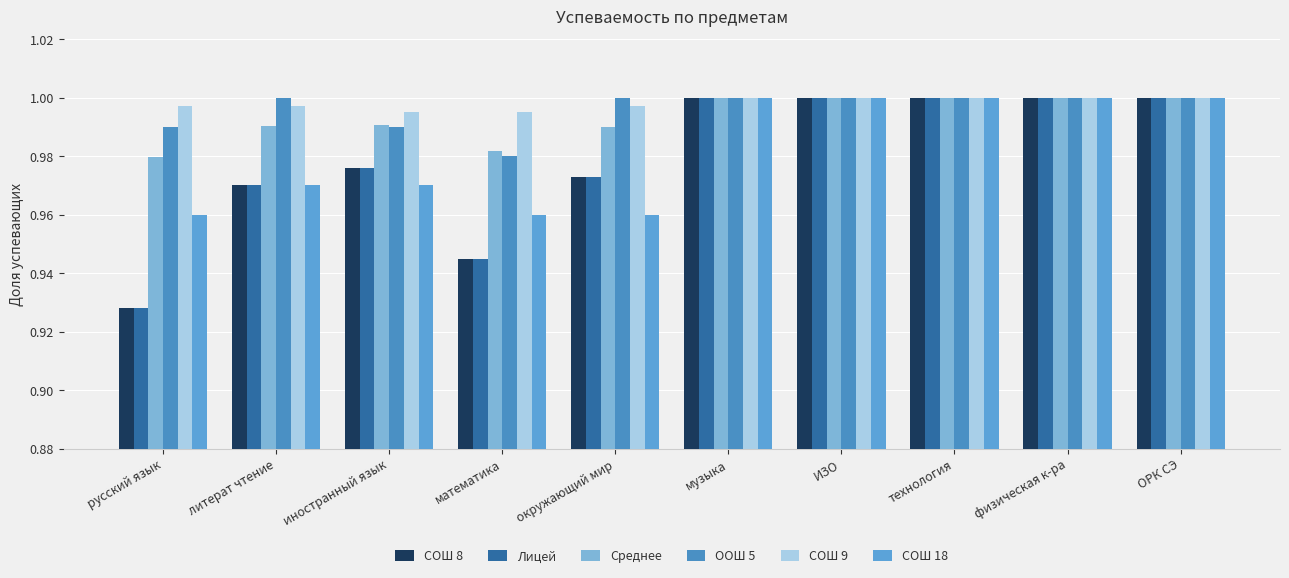

Which series has the widest spread of values?

СОШ 8